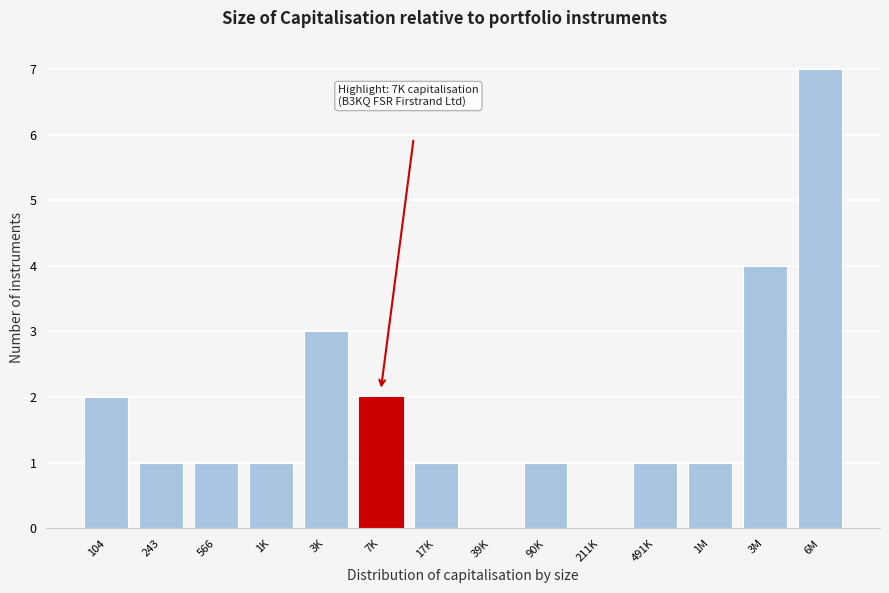

Reading left to right, transcribe all the data shown in this chart.

104=2	243=1	566=1	1K=1	3K=3	7K=2	17K=1	39K=0	90K=1	211K=0	491K=1	1M=1	3M=4	6M=7